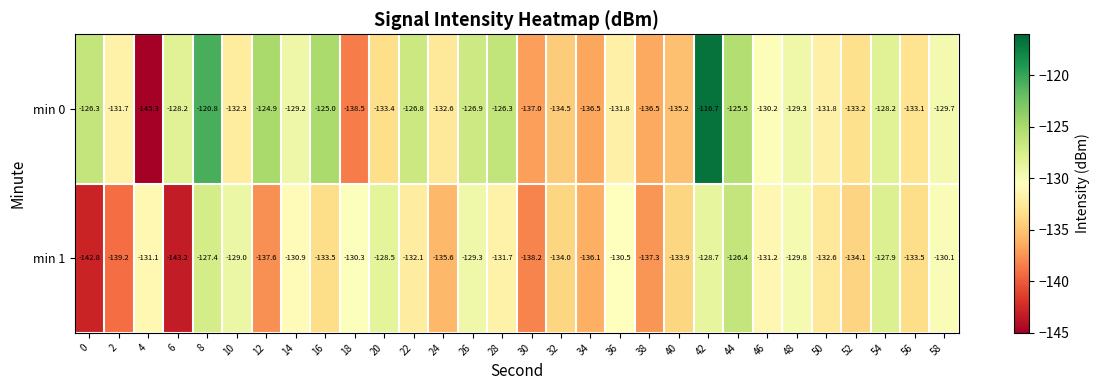

Which series has the largest total across all categories?

min 0